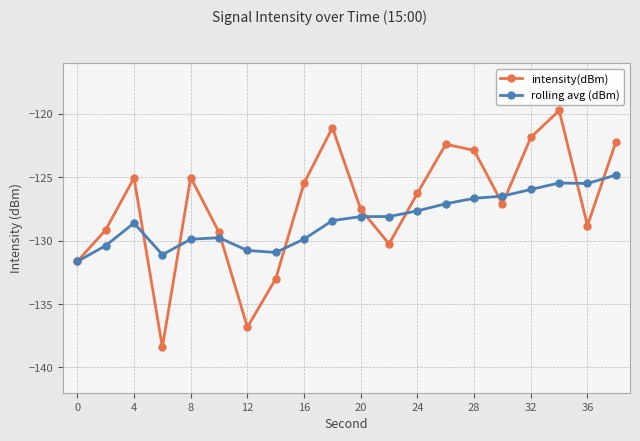

List the series in order of their overall mean, lowest first.

rolling avg (dBm), intensity(dBm)